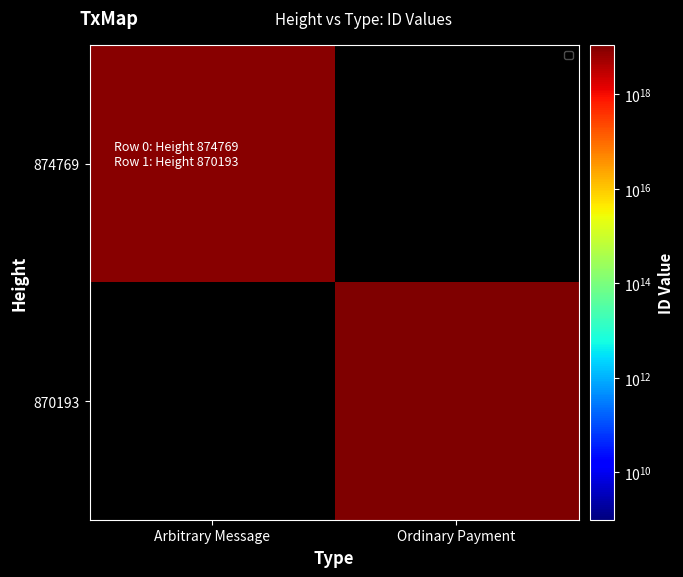

At how many categories does at least one series exceed 9662222336097732608?

1